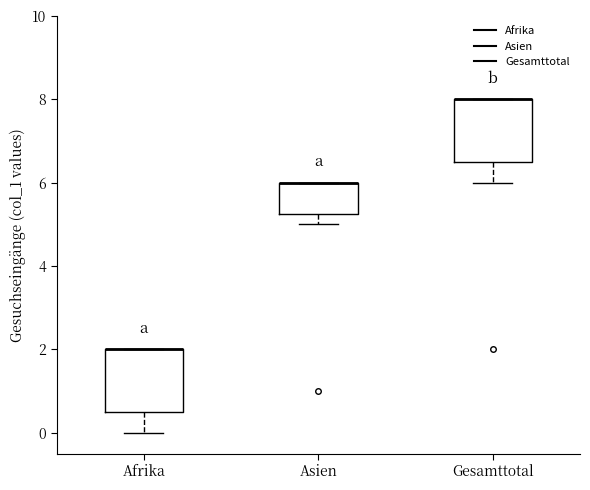

Reading left to right, transcribe this box plot: for each box, give where its median line is, the range the box spans, and where its two whiskers end, as read against the y-axis. The values are not printed on the chart, so give them approximately, as read against the axis.

Afrika: median 2.0 (drawn on the box's upper edge), box 0.6 to 2.0, whiskers 0.0 to 2.0
Asien: median 6.0 (drawn on the box's upper edge), box 5.2 to 6.0, whiskers 5.0 to 6.0
Gesamttotal: median 8.0 (drawn on the box's upper edge), box 6.6 to 8.0, whiskers 6.0 to 8.0